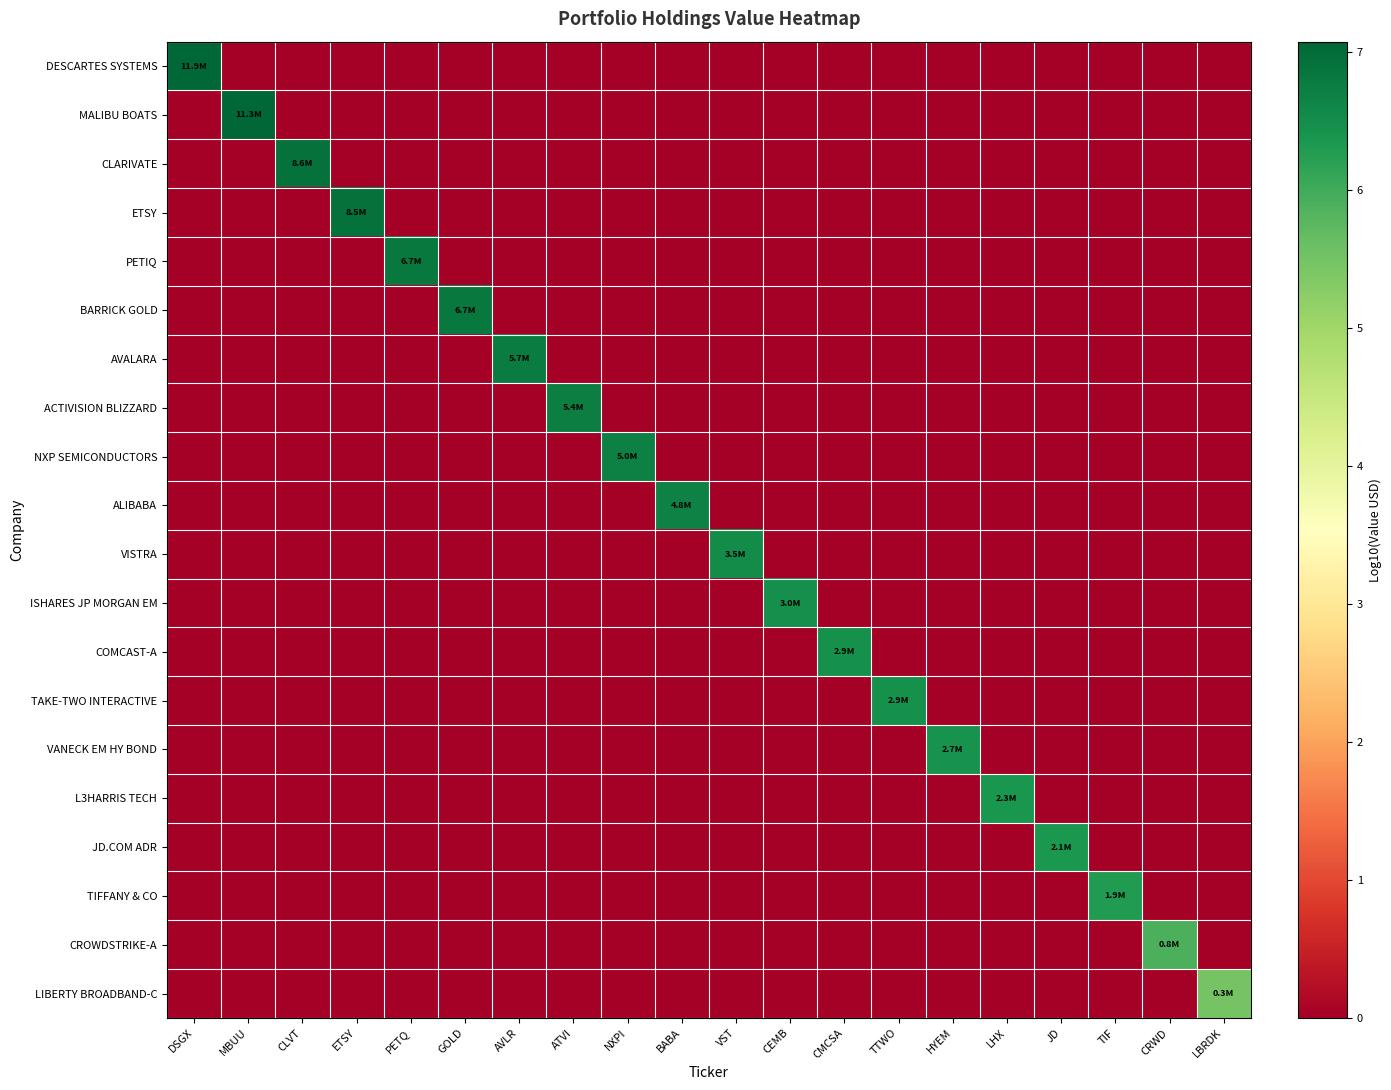

Which series has the largest total across all categories?

DESCARTES SYSTEMS